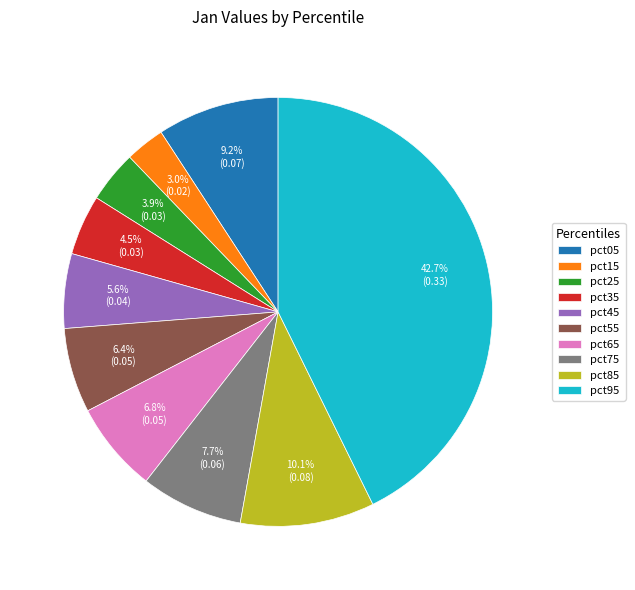

To the nearest percent, what is the average slice percentage?

10%